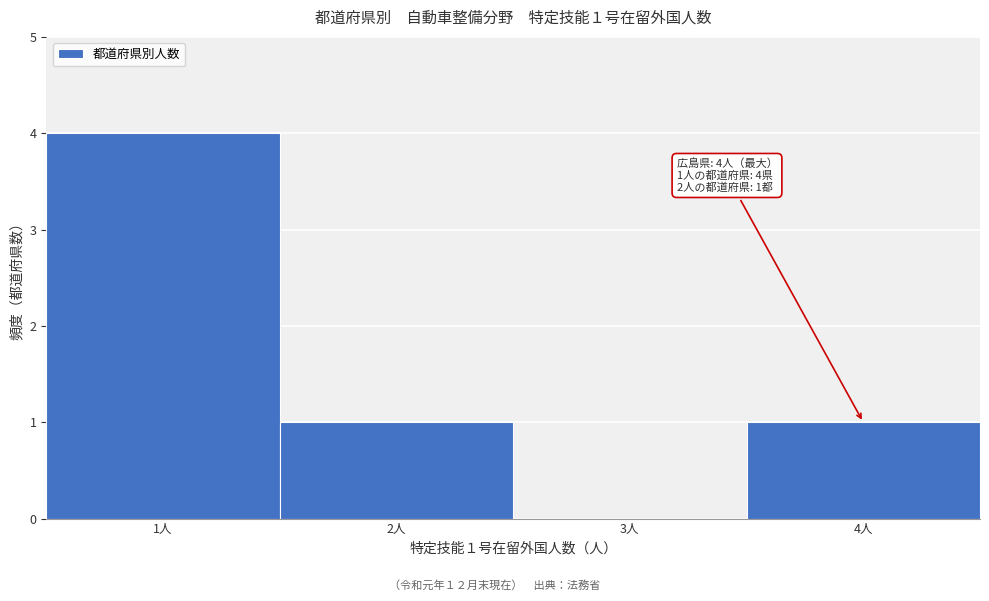

Over which range of the x-axis is the bar tallest?

0.5 to 1.5